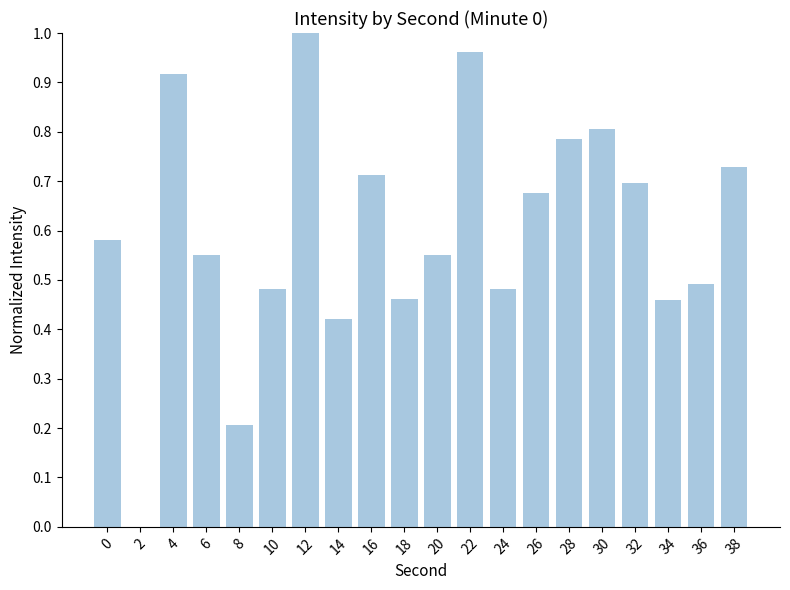

At which category does the chart reach its peak across all series?

12